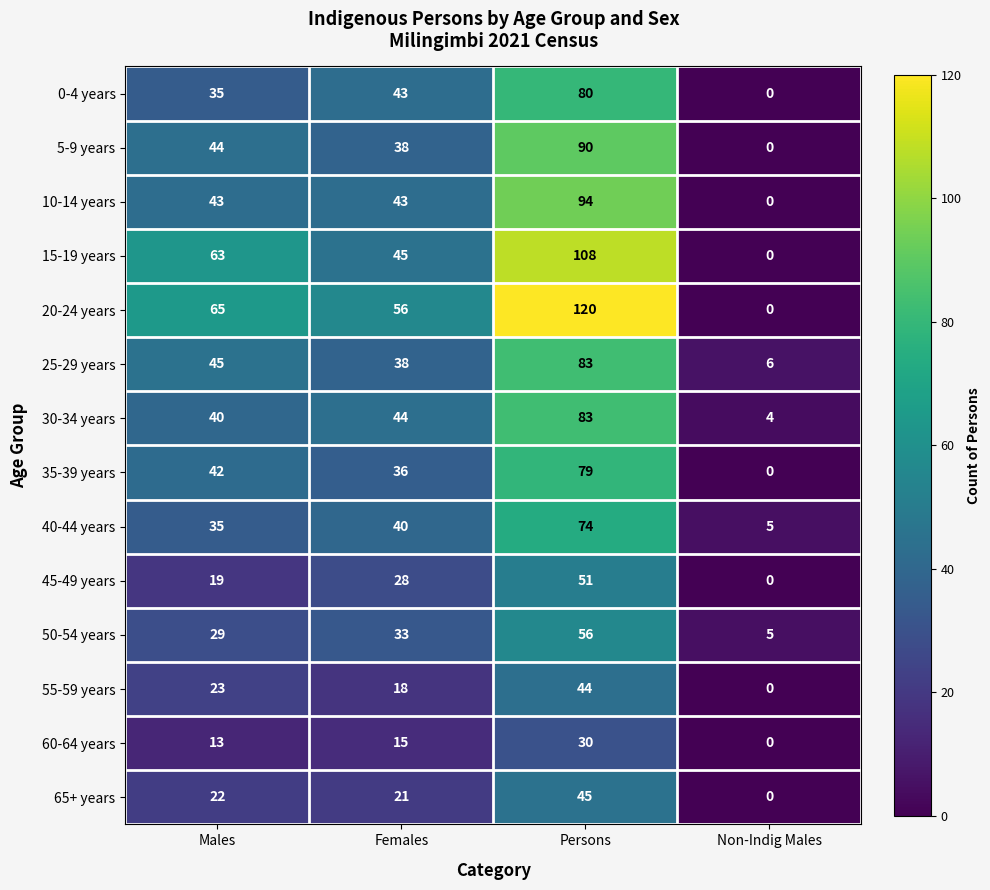

What is the difference between the 15-19 years values at Persons and Females?

63